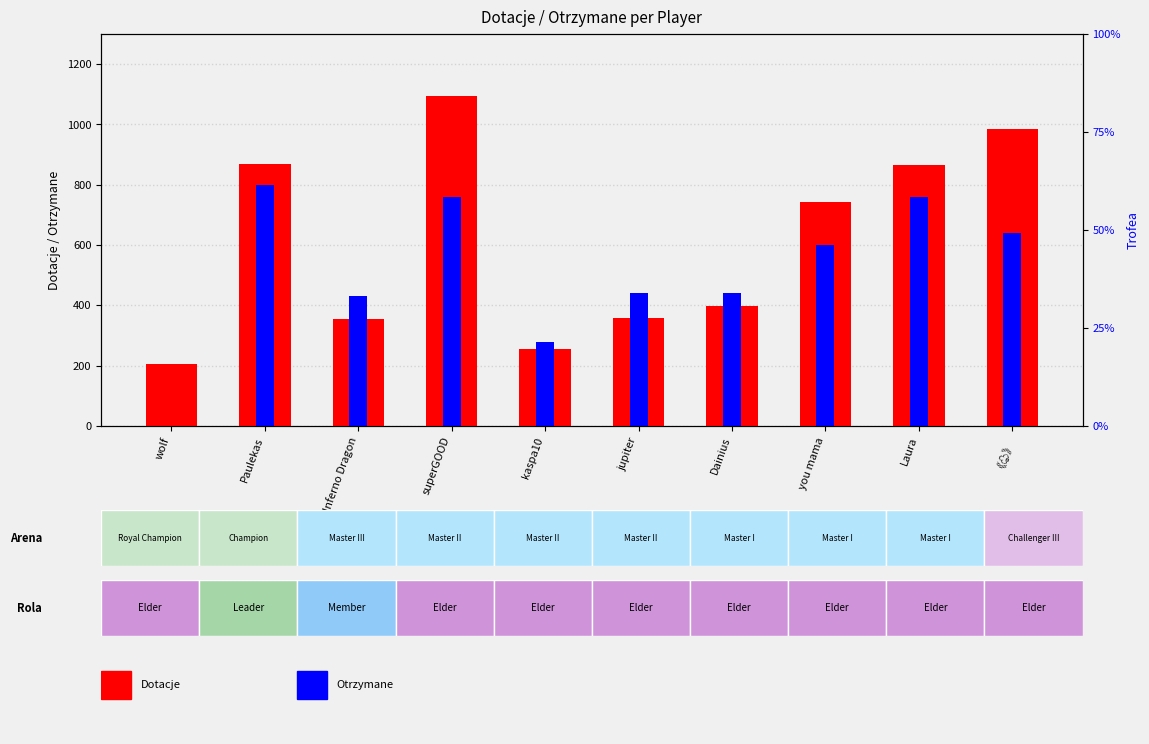

Is the value of Dotacje at kaspa10 greater than the value of Otrzymane at Paulekas?

No